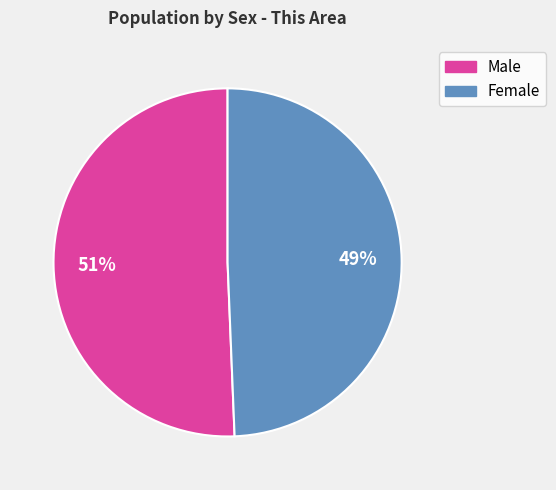

To the nearest percent, what is the combined percentage of Female and Male?

100%